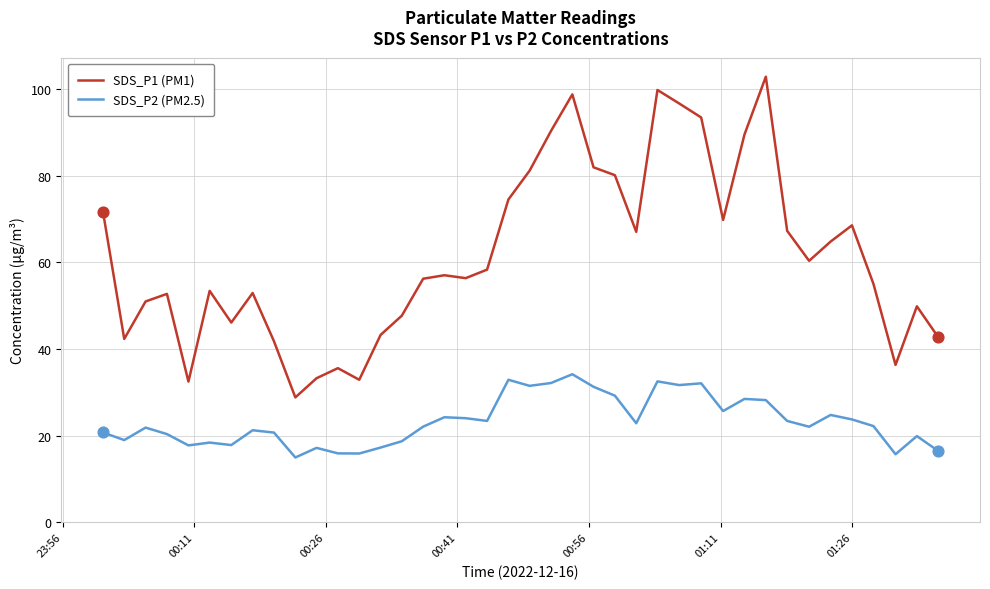

What are all the series names shown in the legend?

SDS_P1 (PM1), SDS_P2 (PM2.5)